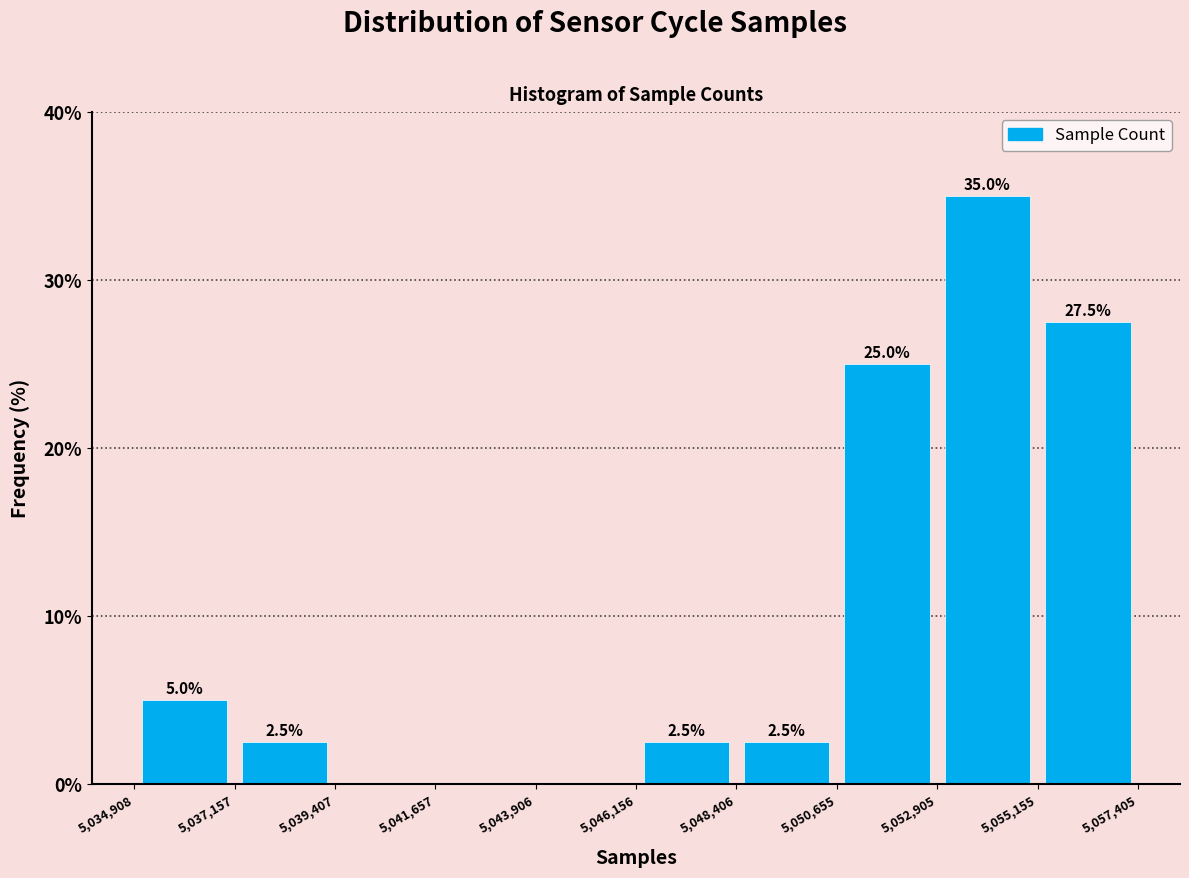

Which range on the x-axis has the tallest bar?

5,052,905 to 5,055,155